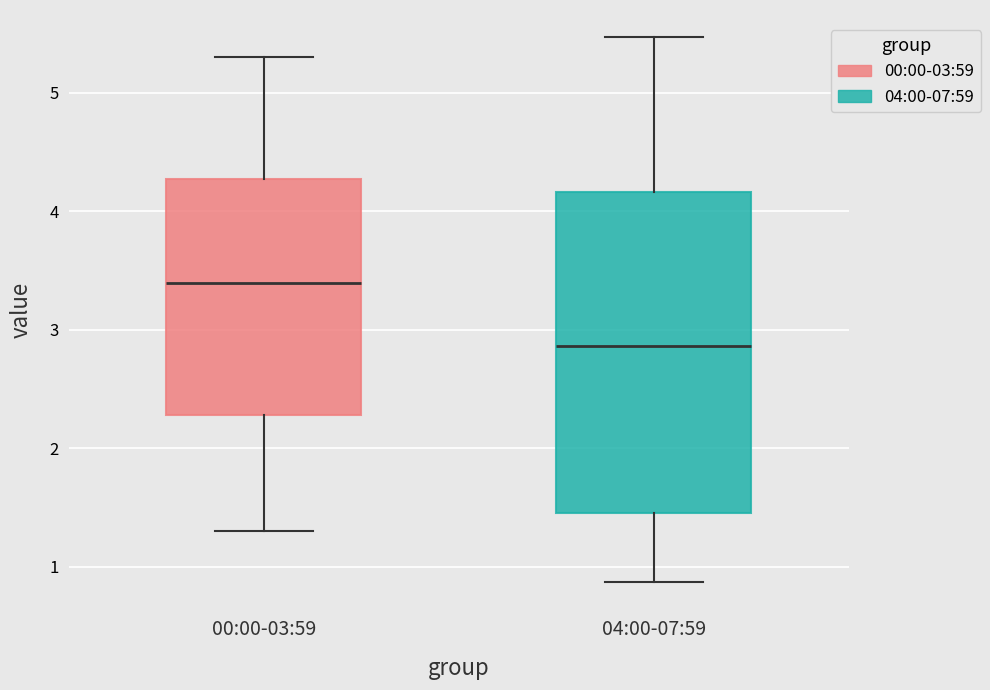

Reading left to right, read every box against the y-axis: the position of its median line, the range the box covers, and the ends of its whiskers. The values are not printed on the chart, so give them approximately, as read against the axis.

00:00-03:59: median 3.4, box 2.3 to 4.3, whiskers 1.3 to 5.3
04:00-07:59: median 2.9, box 1.5 to 4.2, whiskers 0.9 to 5.5